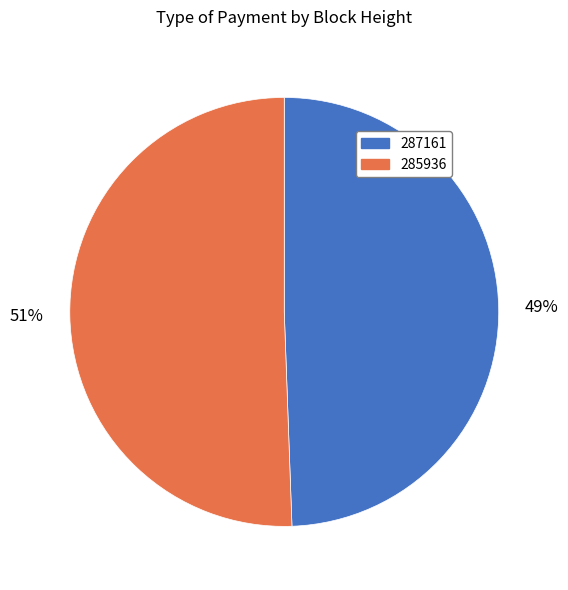

Is it true that 285936 is 40% of the pie?

False